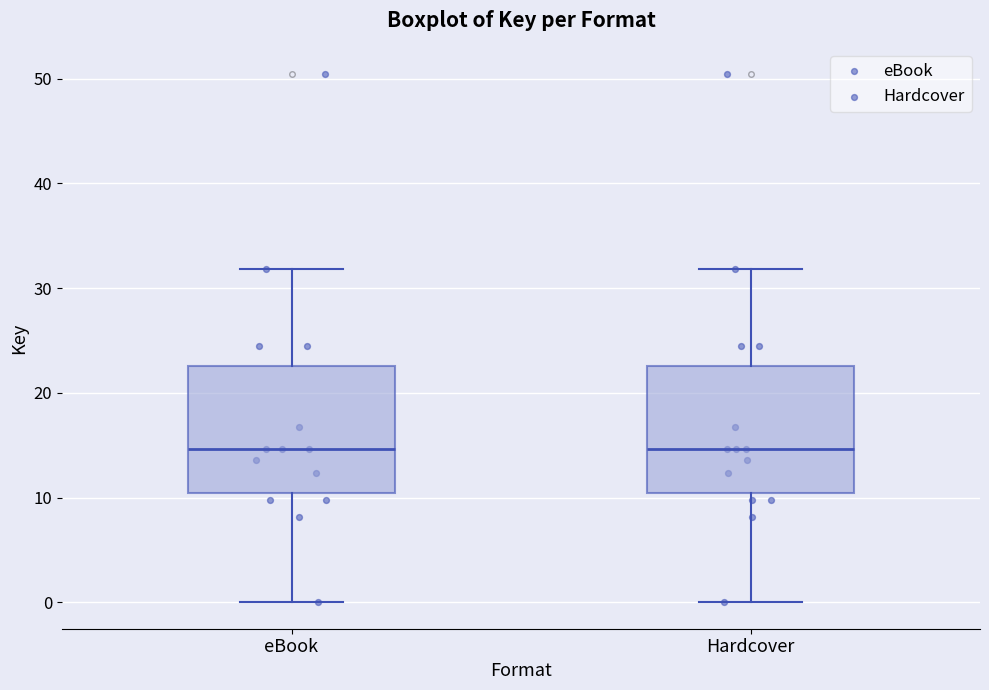

Where is the lower edge of the box for Hardcover on the y-axis? The values are not printed on the chart, so give them approximately, as read against the axis.

10